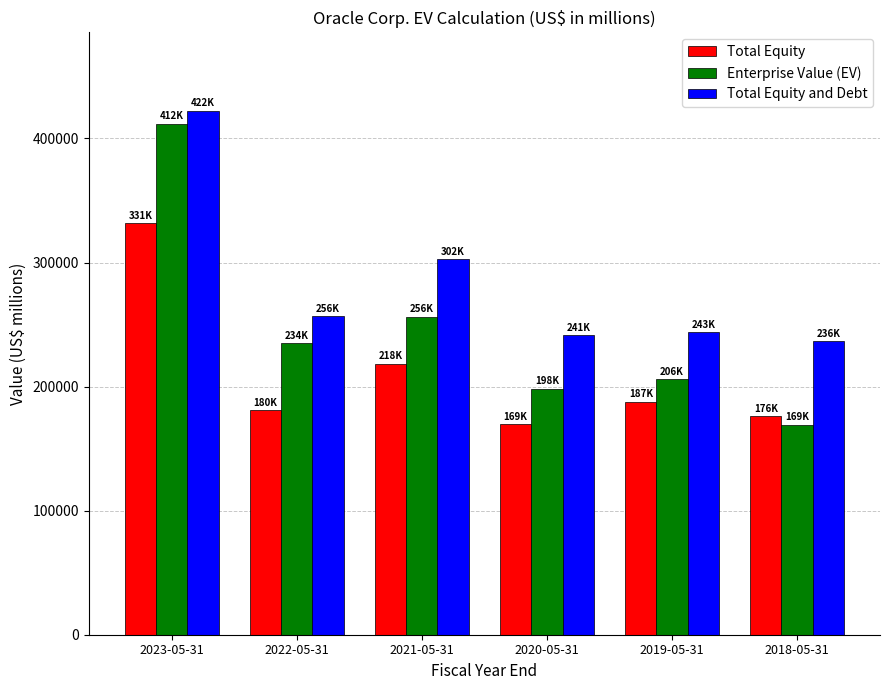

What are all the series names shown in the legend?

Total Equity, Enterprise Value (EV), Total Equity and Debt